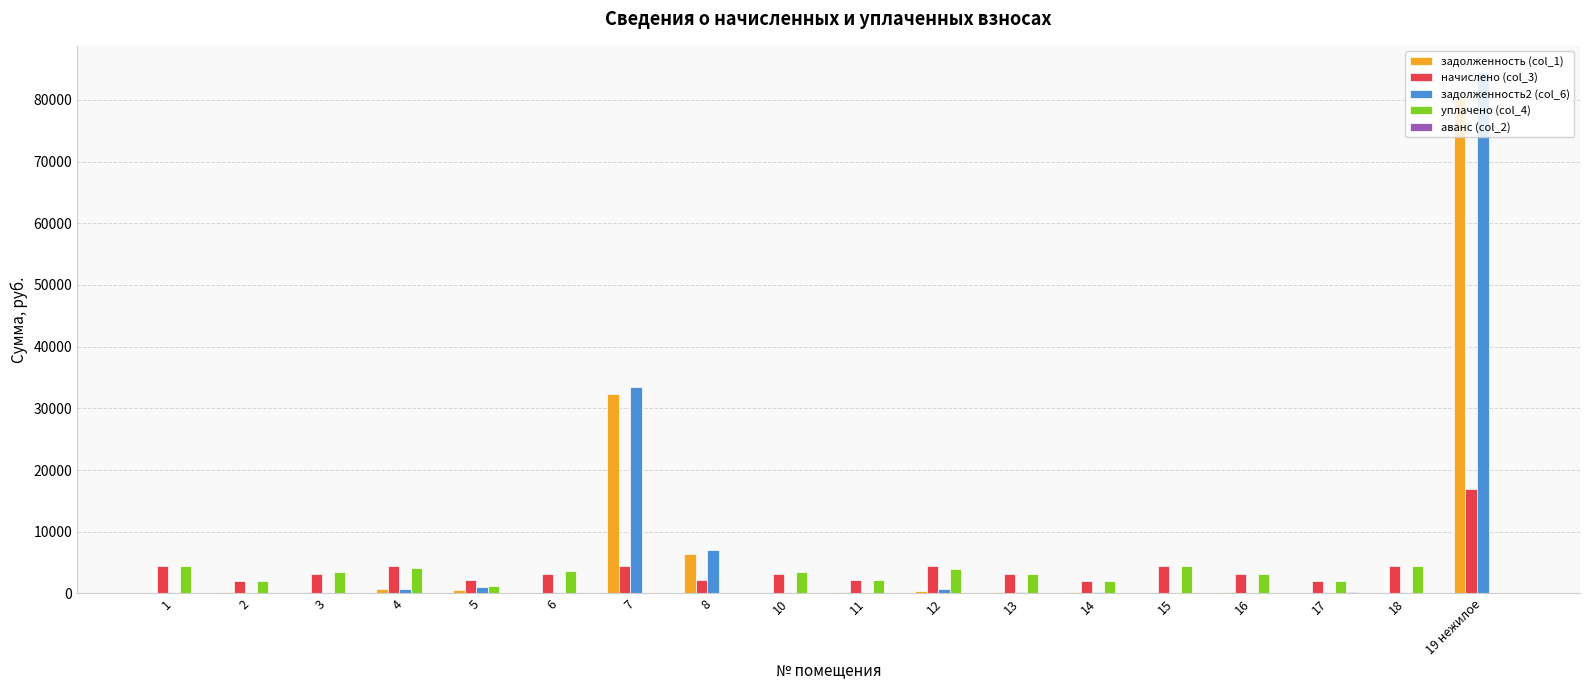

How many groups of bars are there?

18